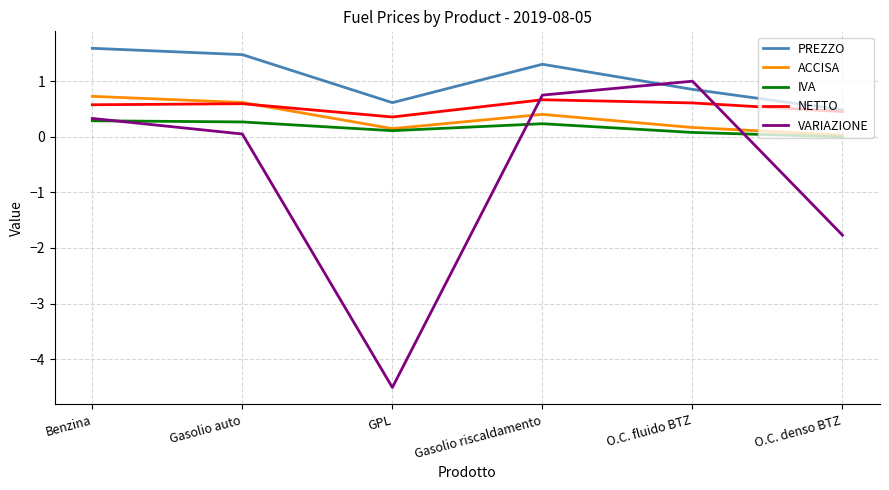

Which series has the largest range (max minus min)?

VARIAZIONE